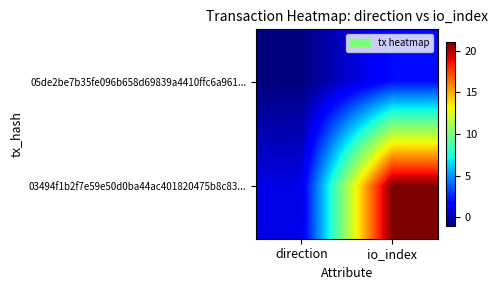

At which category is the sum across all series the highest?

io_index